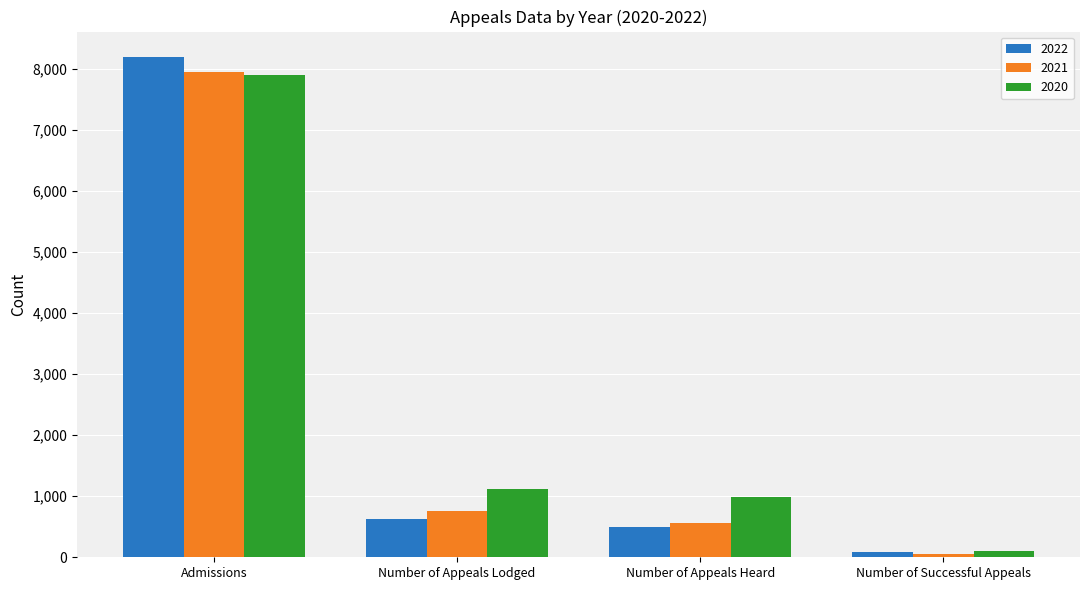

How many bars are there in total?

12